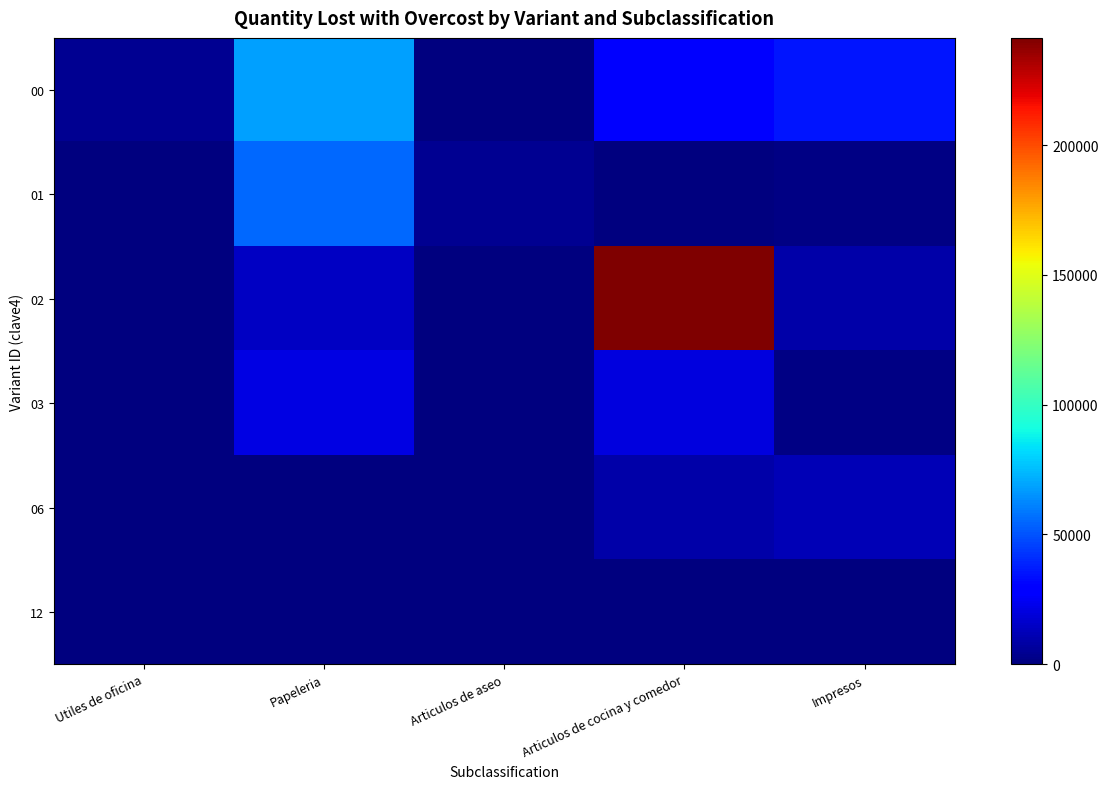

Reading right to left, transcribe all the data shown in this chart.

00: Impresos=35077.4	Articulos de cocina y comedor=28259.0	Articulos de aseo=441.1	Papeleria=67866.0	Utiles de oficina=4539.6
01: Impresos=1249.6	Articulos de cocina y comedor=451.3	Articulos de aseo=3960.9	Papeleria=55358.5	Utiles de oficina=319.5
02: Impresos=8512.7	Articulos de cocina y comedor=241258.7	Articulos de aseo=865.3	Papeleria=14262.4	Utiles de oficina=842.2
03: Impresos=1782.0	Articulos de cocina y comedor=20412.9	Articulos de aseo=704.9	Papeleria=21542.4	Utiles de oficina=52.1
06: Impresos=12117.4	Articulos de cocina y comedor=8540.6	Articulos de aseo=888.6	Papeleria=292.0	Utiles de oficina=343.6
12: Impresos=884.2	Articulos de cocina y comedor=0.3	Articulos de aseo=12.1	Papeleria=20.9	Utiles de oficina=63.0